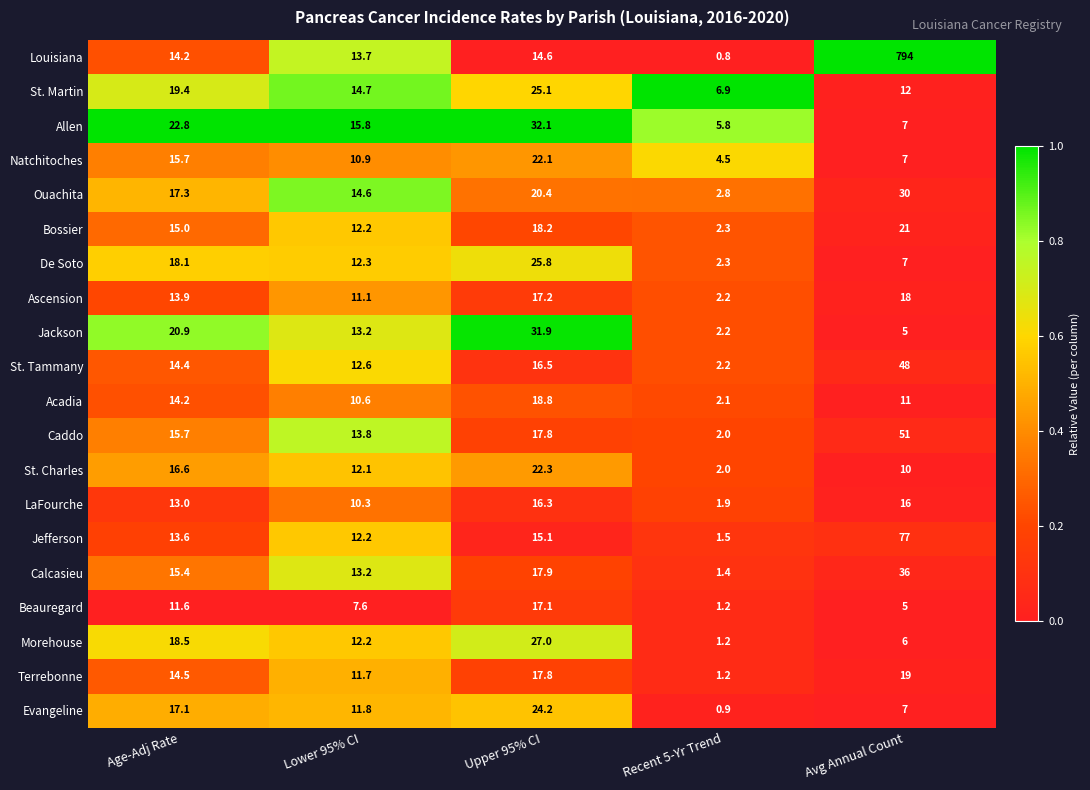

What is the difference between the second highest and second lowest values in the Jackson series?

15.9